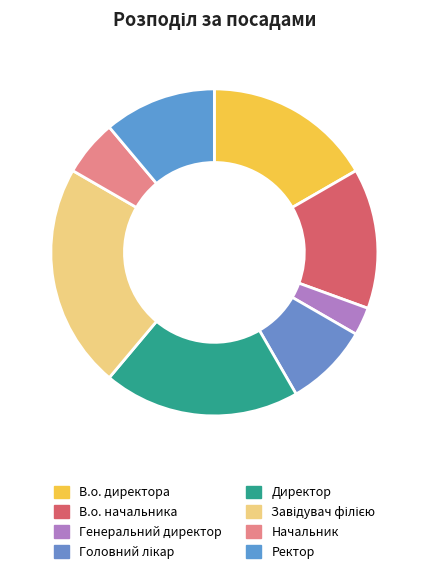

Combined, do В.о. директора and Директор account for over 50%?

No